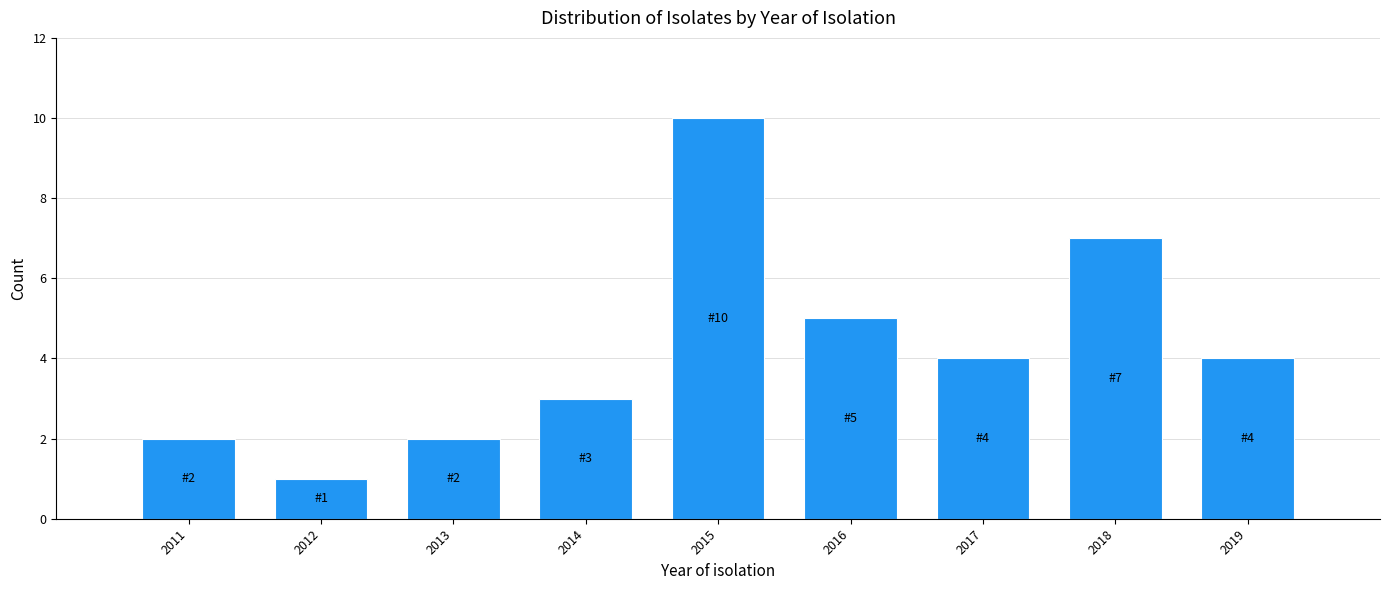

Reading right to left, extract all data points from this chart.

2019=4	2018=7	2017=4	2016=5	2015=10	2014=3	2013=2	2012=1	2011=2